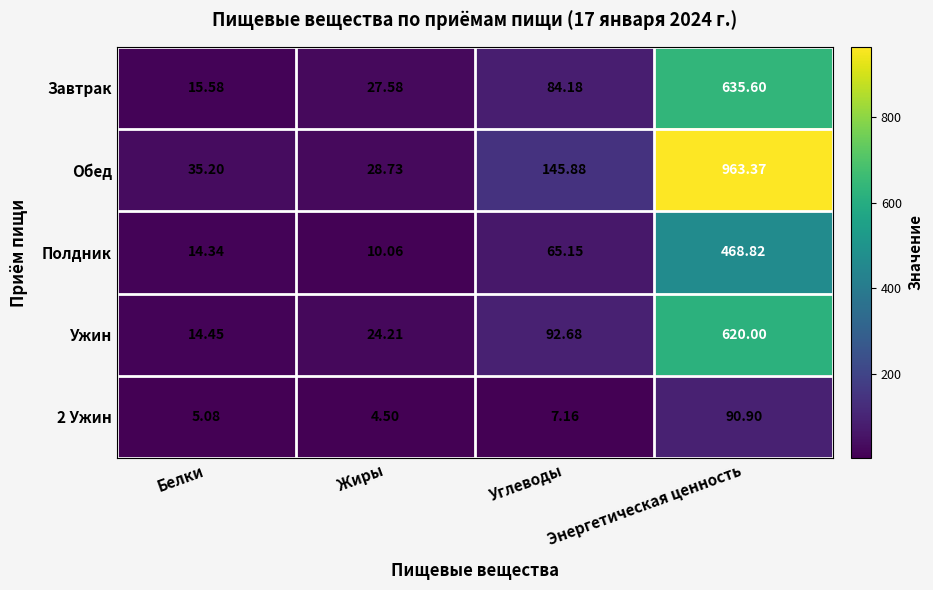

Which series changed the most between Белки and Жиры?

Завтрак